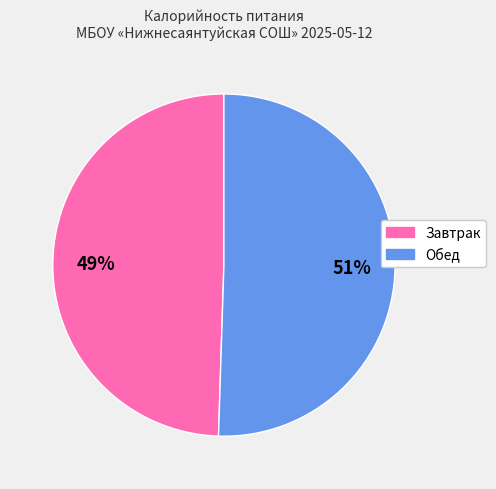

To the nearest percent, what is the combined percentage of Завтрак and Обед?

100%